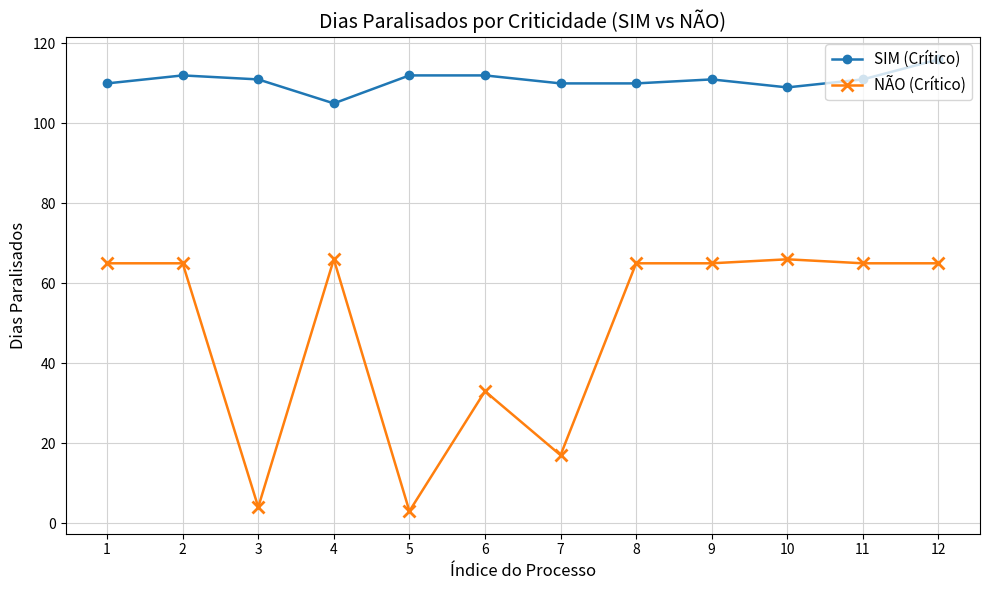

List the series in order of their overall mean, highest first.

SIM (Crítico), NÃO (Crítico)